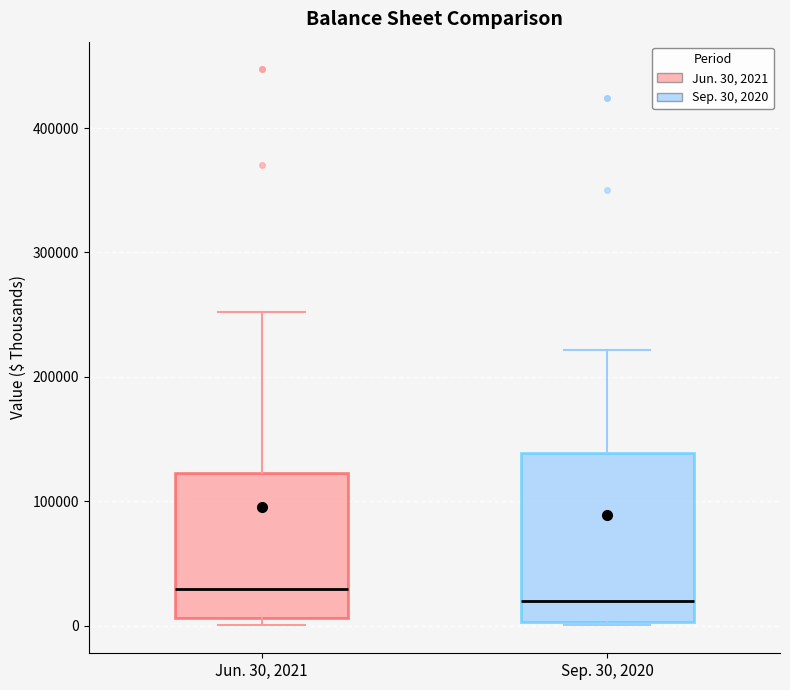

Reading left to right, read every box against the y-axis: the position of its median line, the range the box covers, and the ends of its whiskers. The values are not printed on the chart, so give them approximately, as read against the axis.

Jun. 30, 2021: median 30000, box 10000 to 120000, whiskers 0 to 250000
Sep. 30, 2020: median 20000, box 0 to 140000, whiskers 0 to 220000